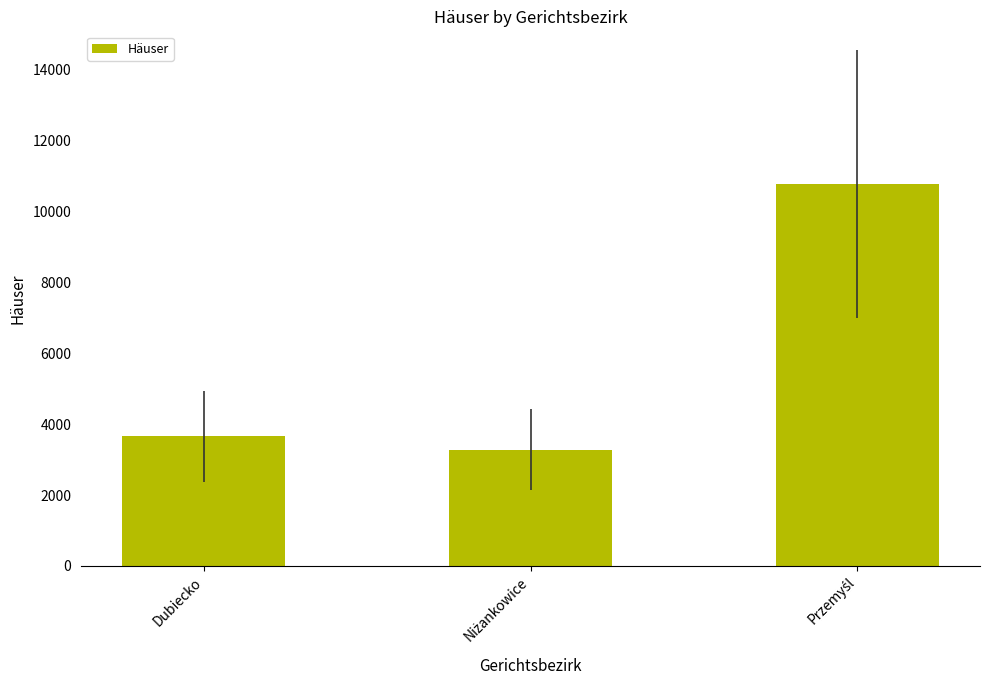

What is the sum of all values?

17715